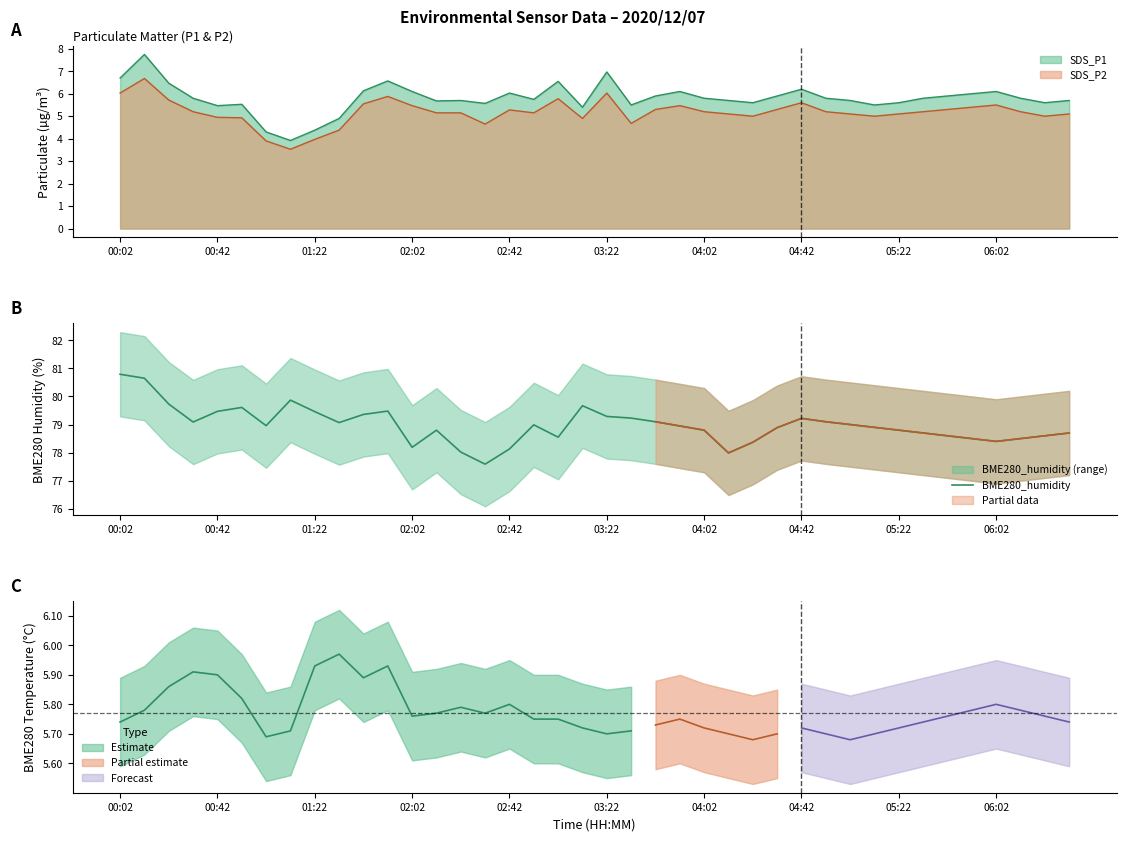

What is the sum of all values?

3159.1